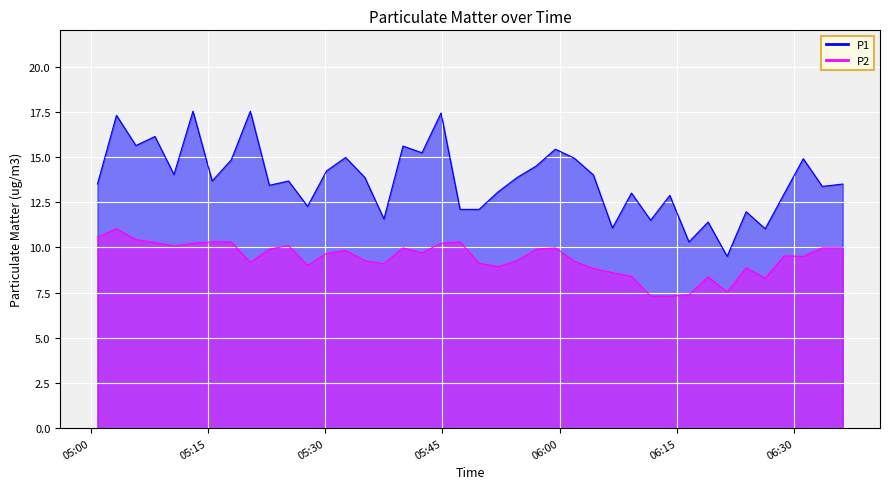

At which category is the sum across all series the highest?

05:15